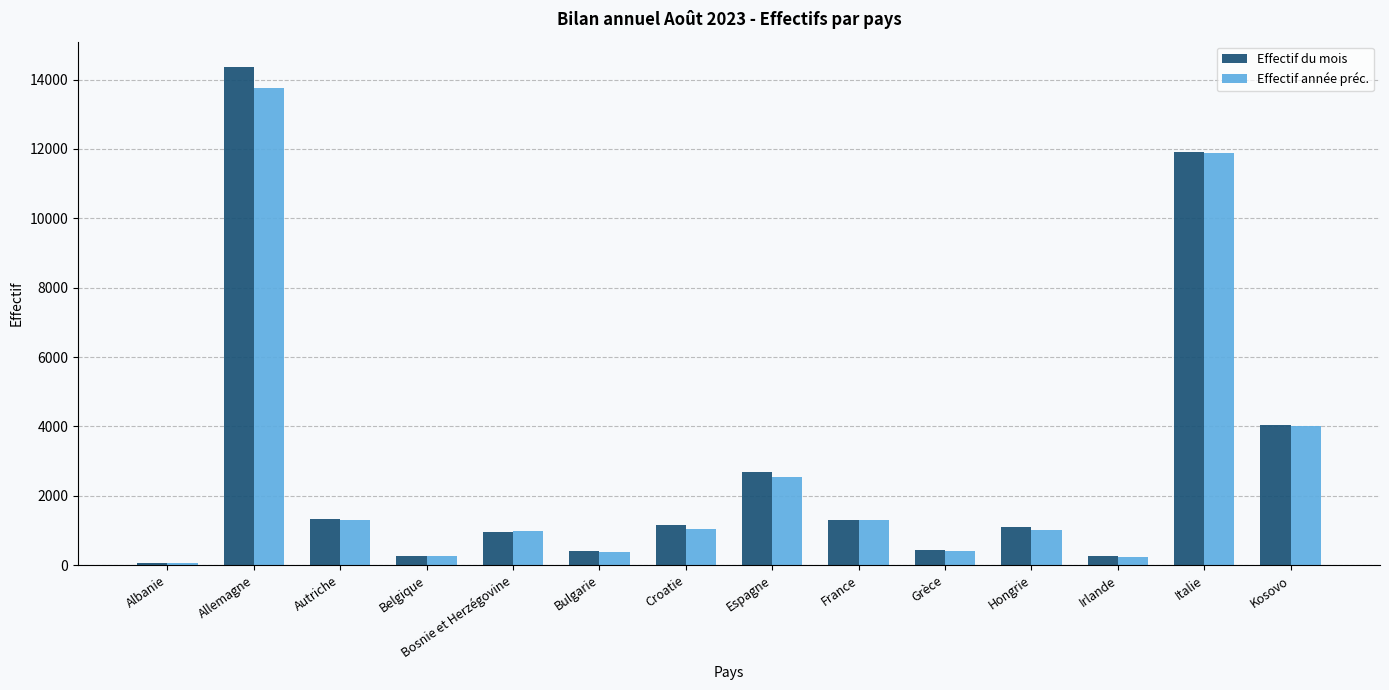

Count the number of data series in this chart.

2